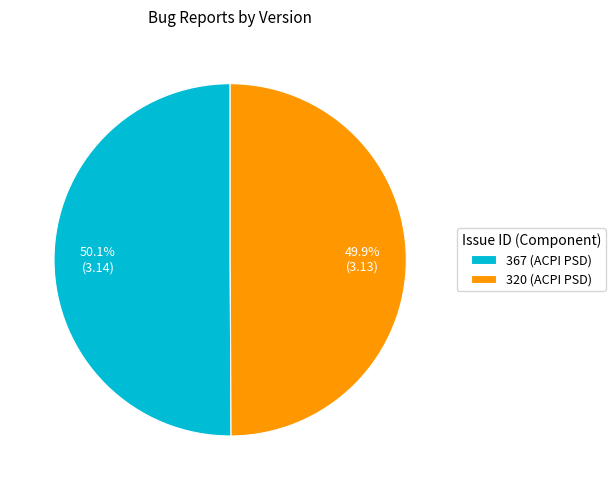

The 367 slice represents 58% of the pie. True or false?

False